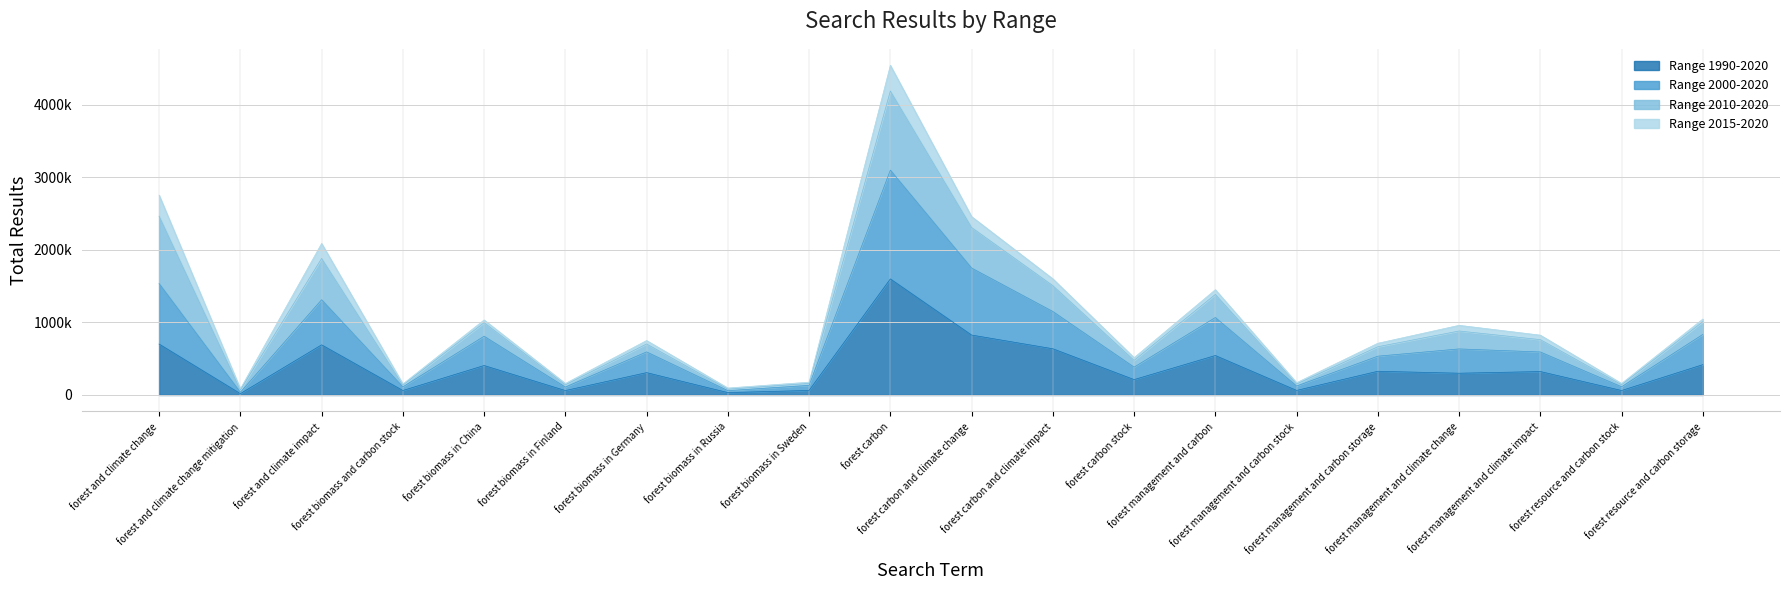

At which label does Range 2000-2020 reach its peak?

forest carbon